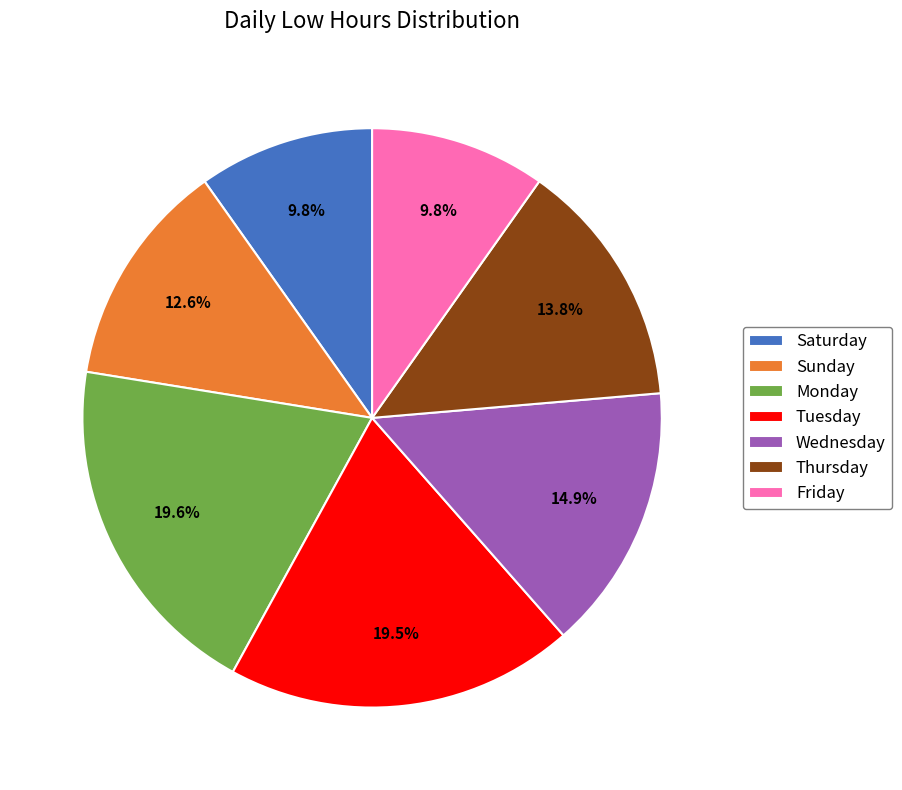

What is the total percentage of Monday and Friday?

29.4%